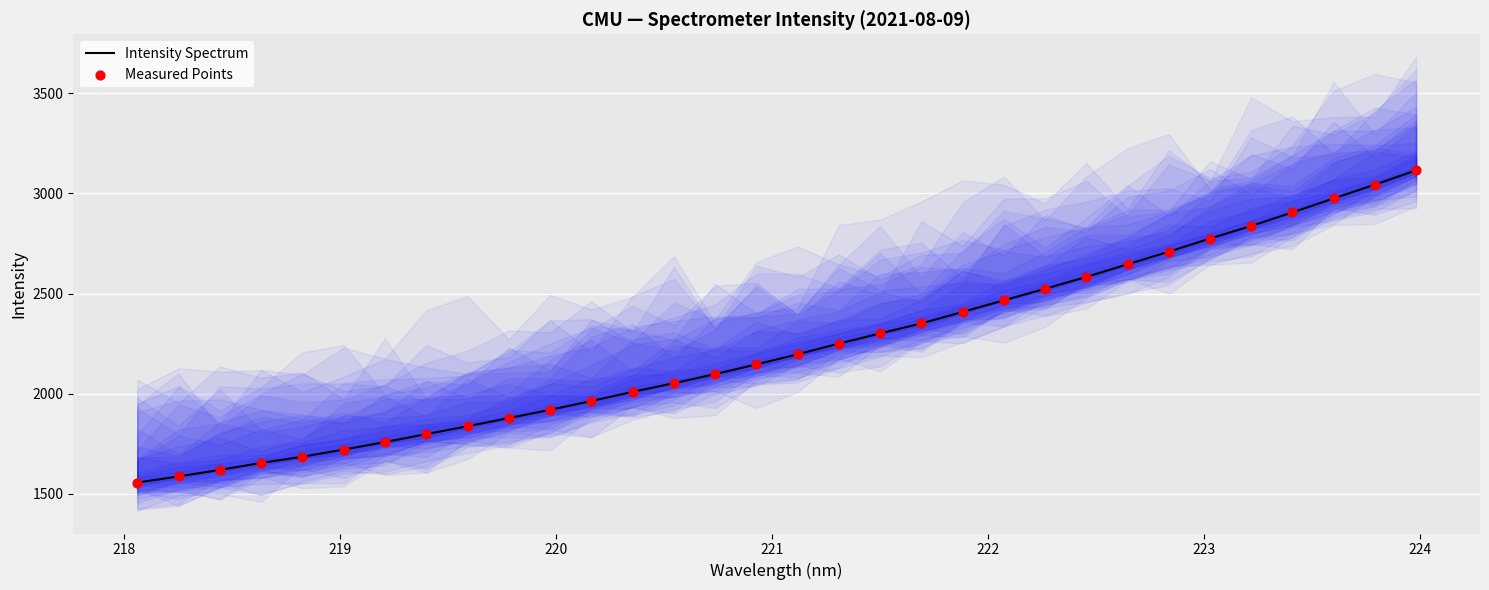

Which series reaches the minimum Y coordinate?

Intensity Spectrum